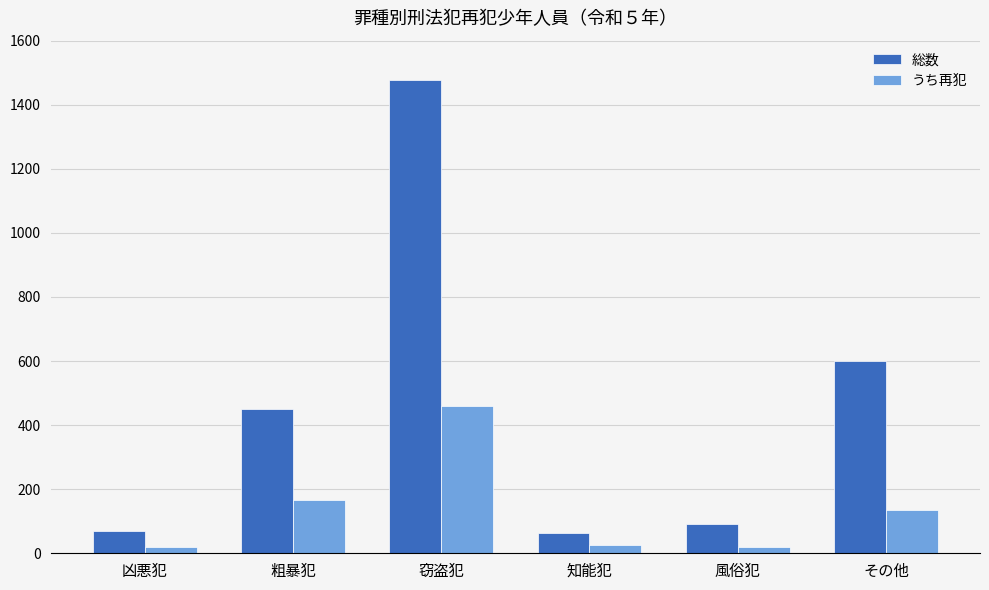

How many bars are there in each group?

2